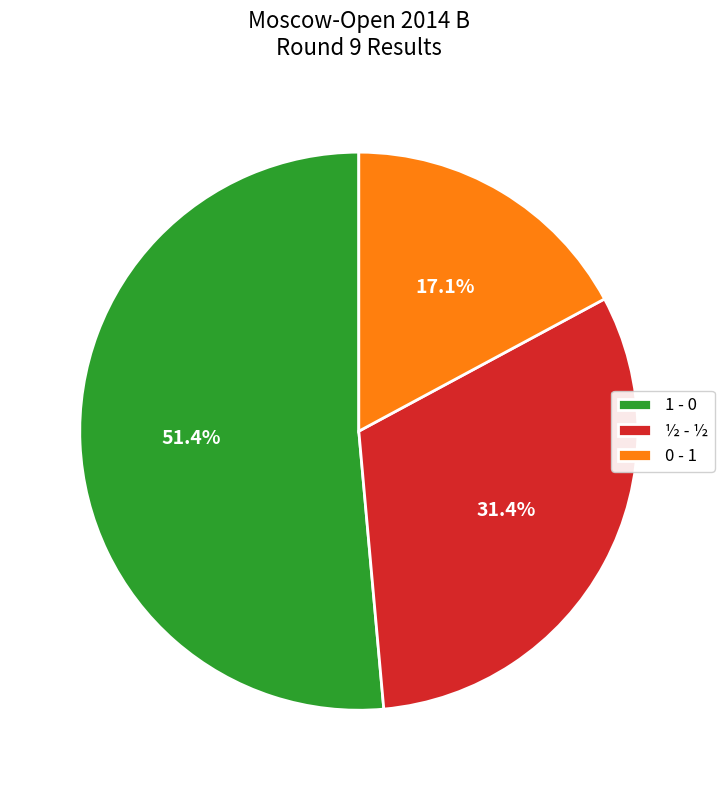

Rank the categories by value from lowest to highest.

0 - 1, ½ - ½, 1 - 0